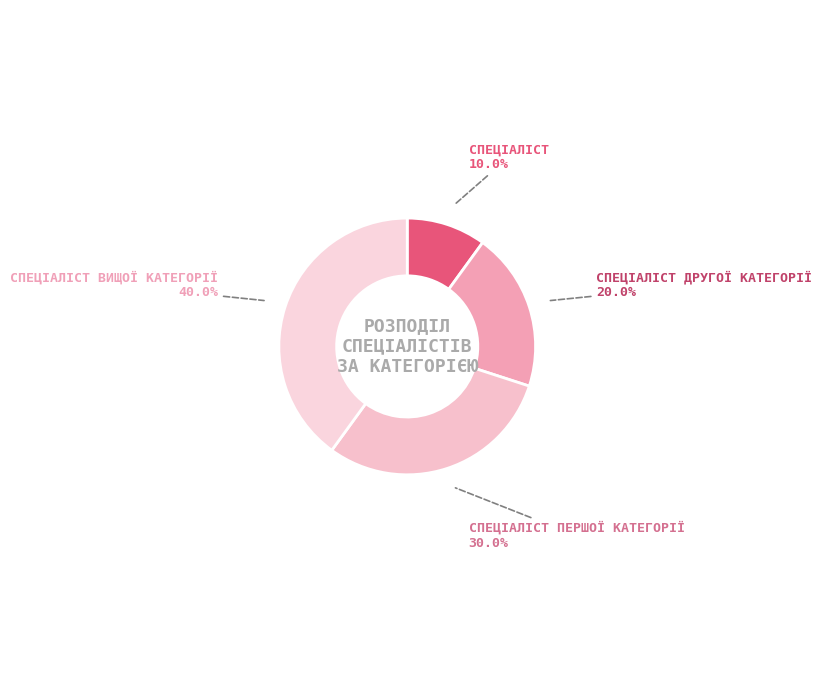

Count the number of slices in the pie.

4